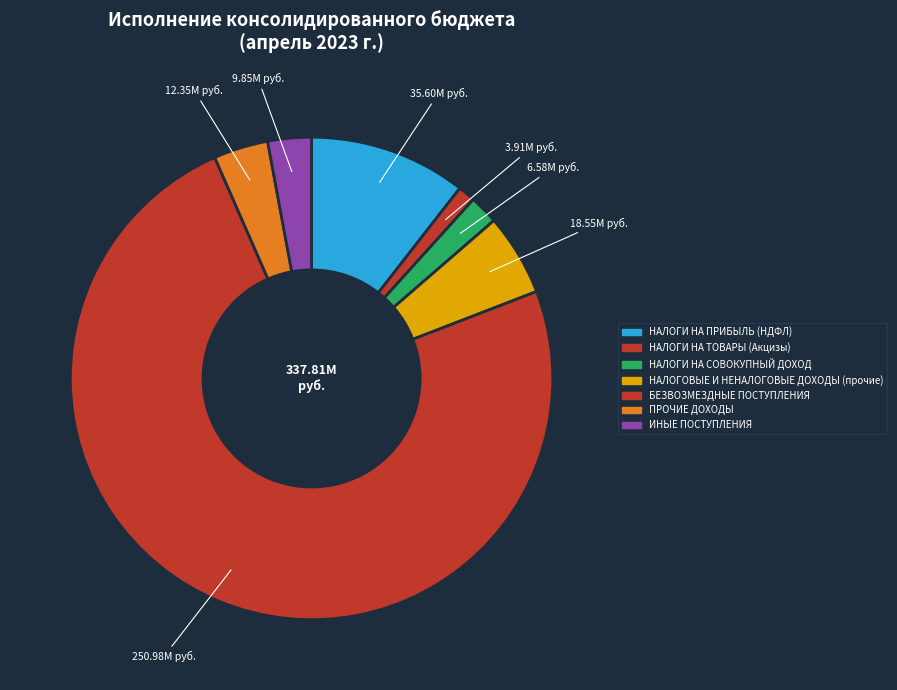

How many segments does this pie chart have?

7